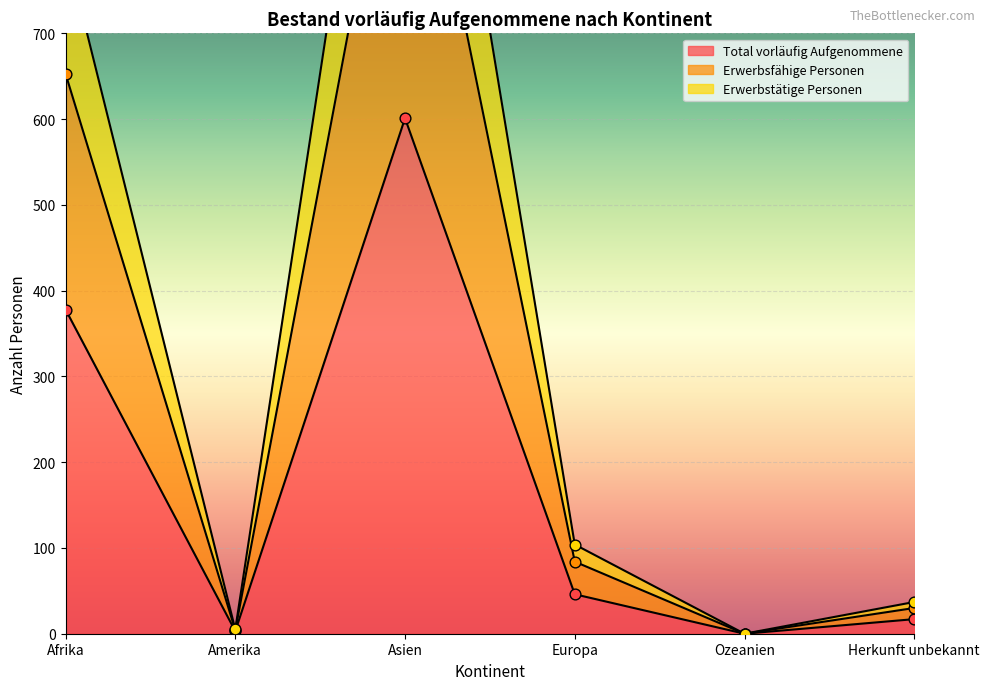

Which series reaches the maximum Y coordinate?

Erwerbsfähige Personen